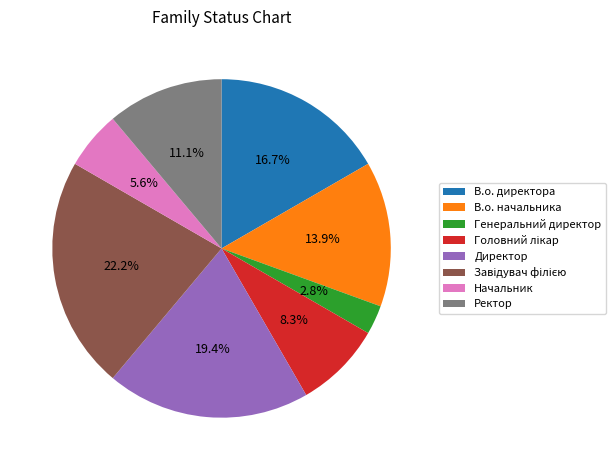

To the nearest percent, what is the difference between the В.о. начальника and Начальник slice percentages?

8%